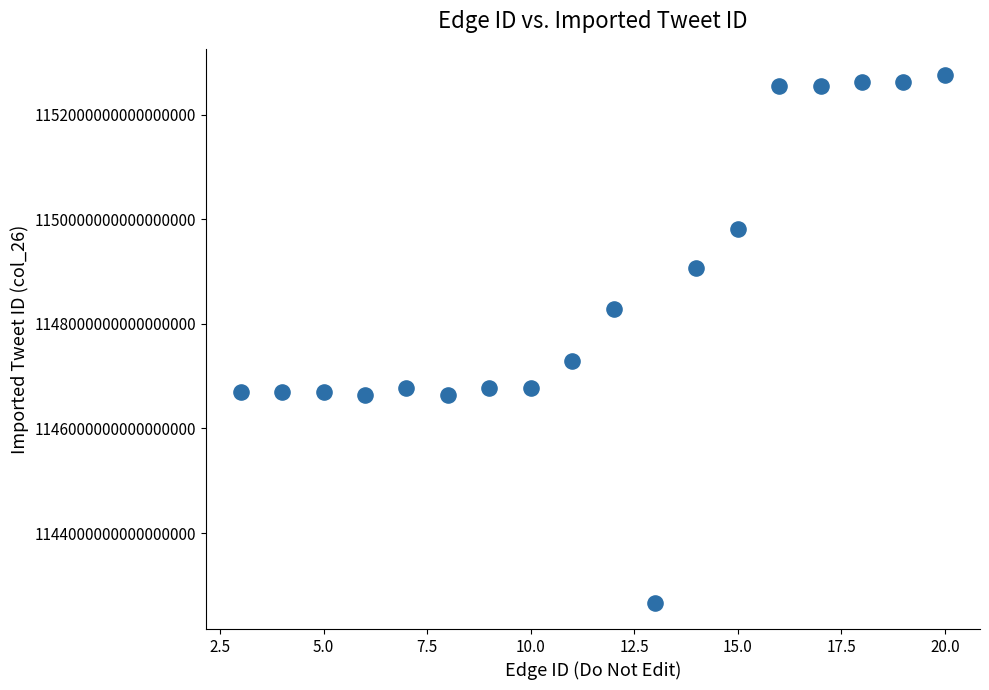

What is the range of X values (max minus min)?

17